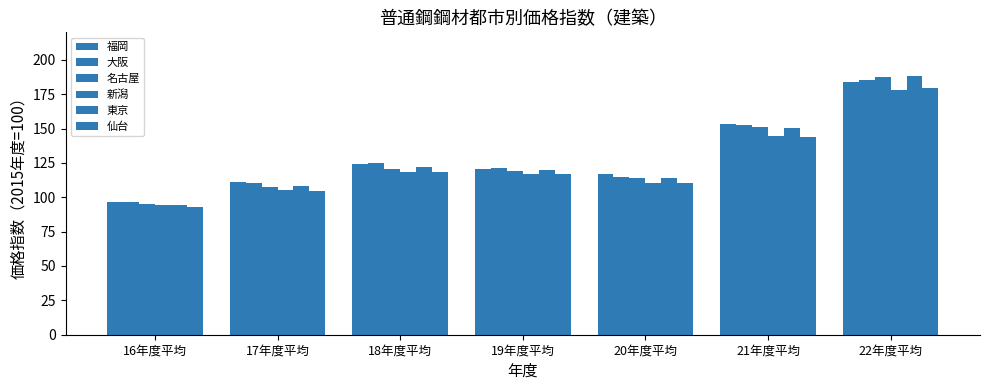

The 東京 series shows 180.9 at 18年度平均. True or false?

False